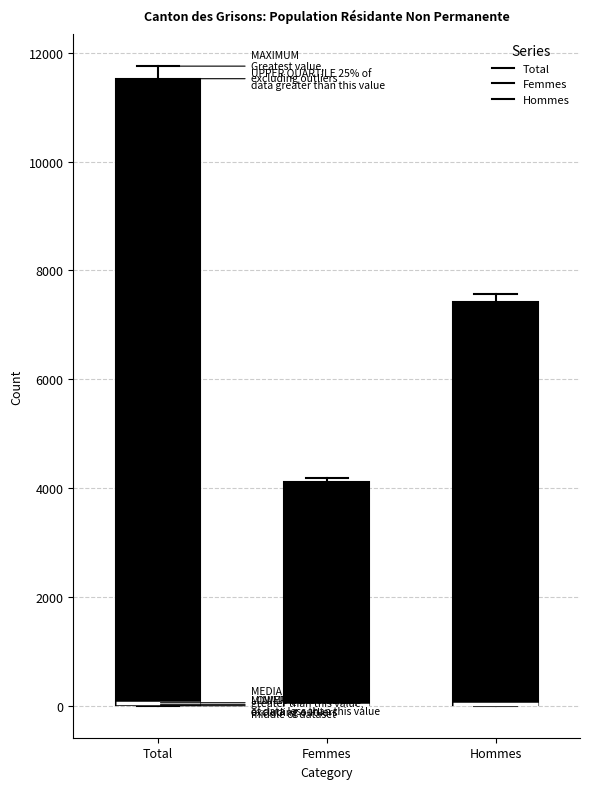

Comparing the boxes themselves (not the whiskers), which one is the tallest?

Total